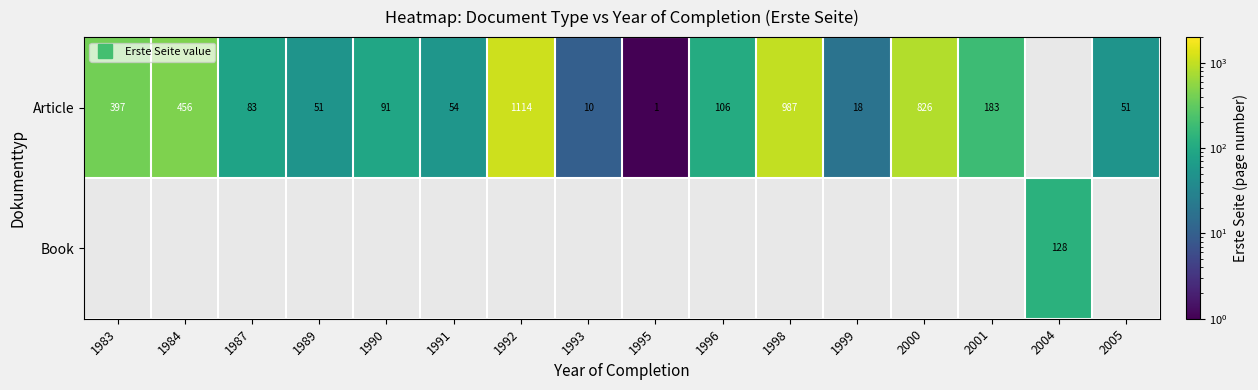

The Article series shows 1727.0 at 1992. True or false?

False